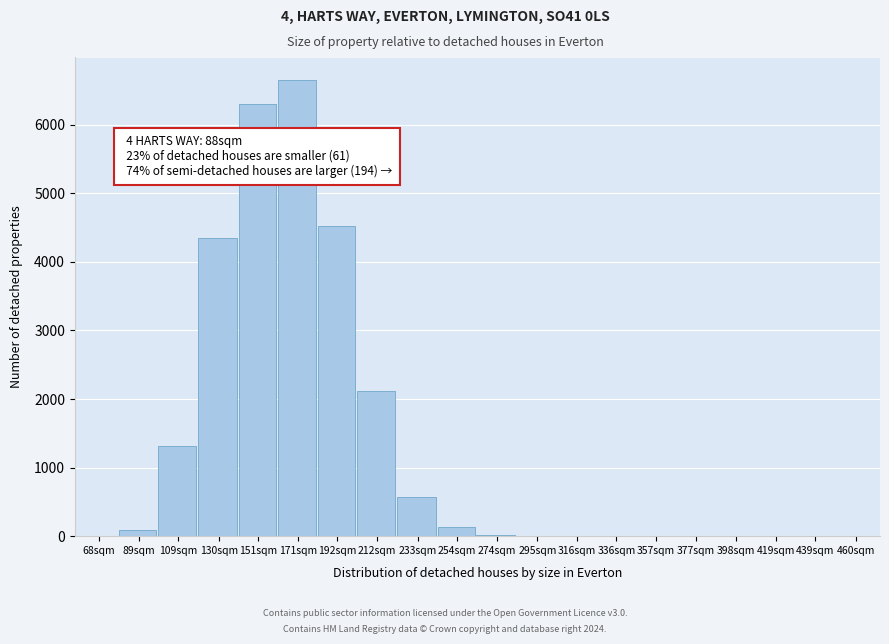

Which label corresponds to the largest value in the chart?

171sqm